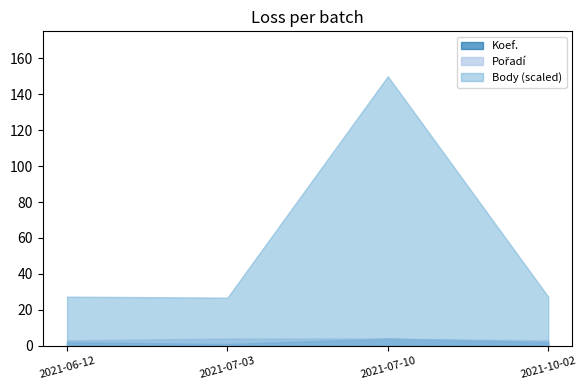

How many lines are shown in the chart?

3